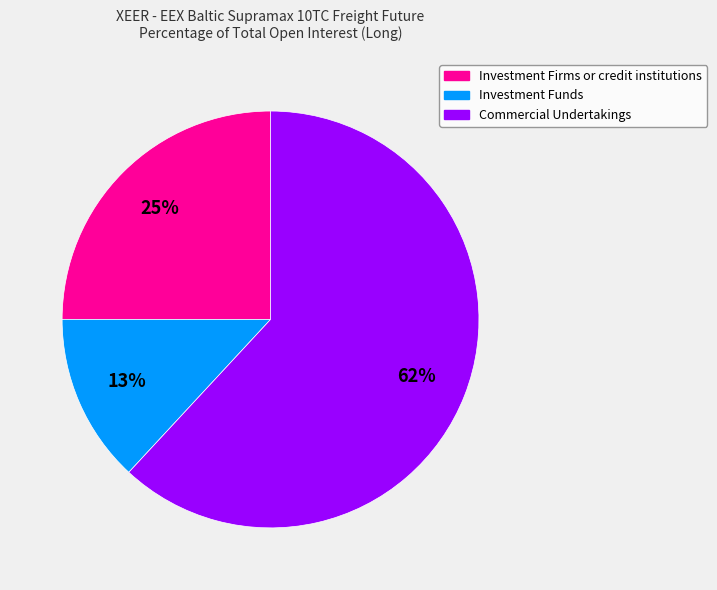

To the nearest percent, what is the combined percentage of Investment Firms or credit institutions and Commercial Undertakings?

87%